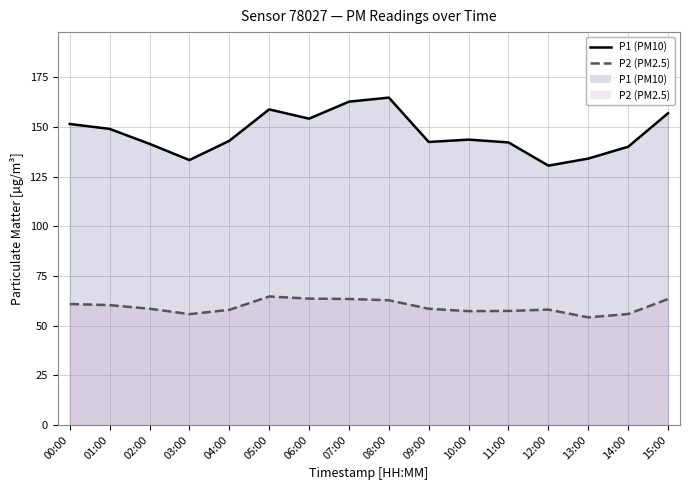

Reading right to left, what are all the values shown in this chart?

P1: 156.9	140.0	134.1	130.5	142.2	143.6	142.4	164.8	162.7	154.2	158.8	143.0	133.3	141.5	149.0	151.5
P2: 63.4	55.9	54.2	58.1	57.4	57.3	58.5	62.8	63.4	63.6	64.7	58.0	55.8	58.5	60.3	60.9